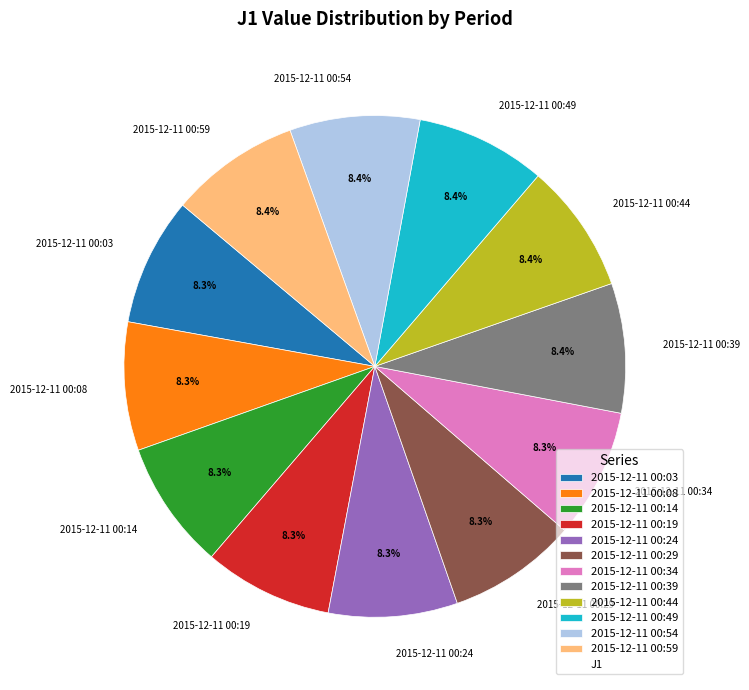

Does 2015-12-11 00:19 account for over 50% of the chart?

No